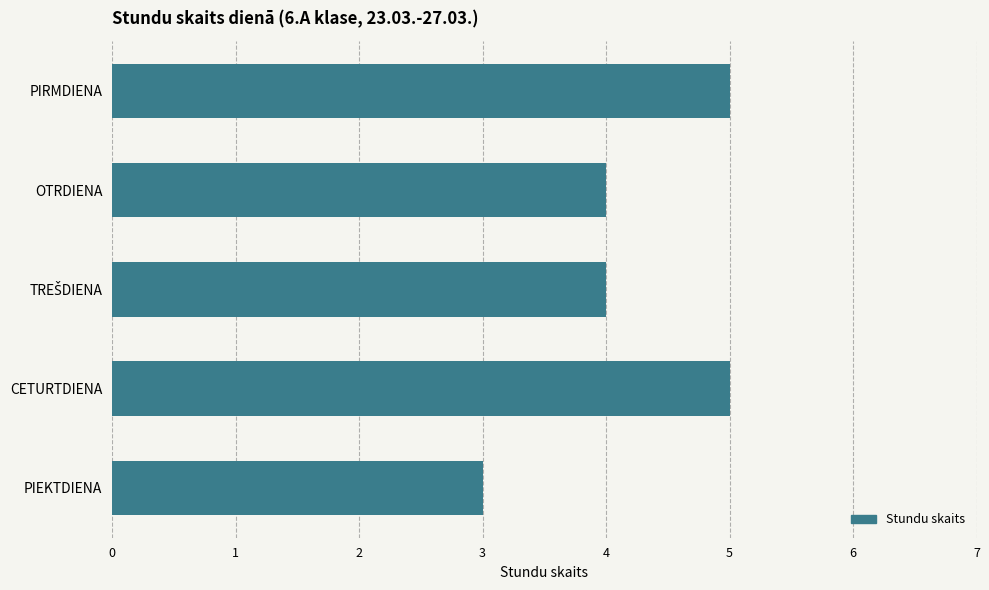

What is the label of the 4th bar from the top?

CETURTDIENA